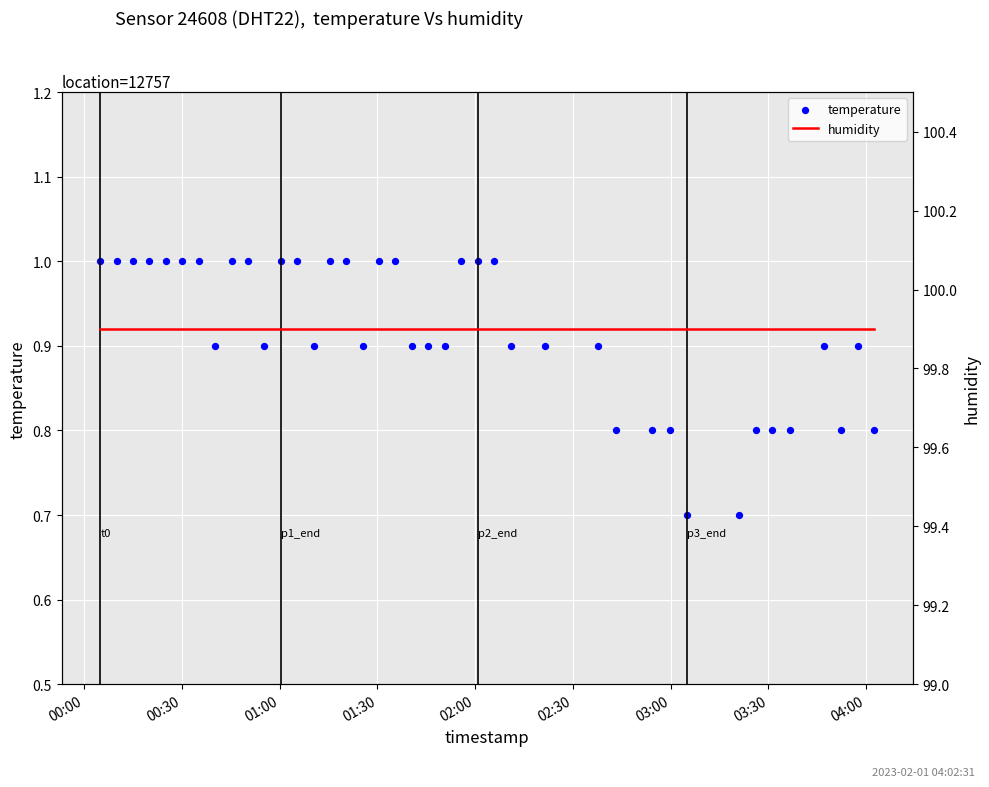

What are all the series names shown in the legend?

temperature, humidity